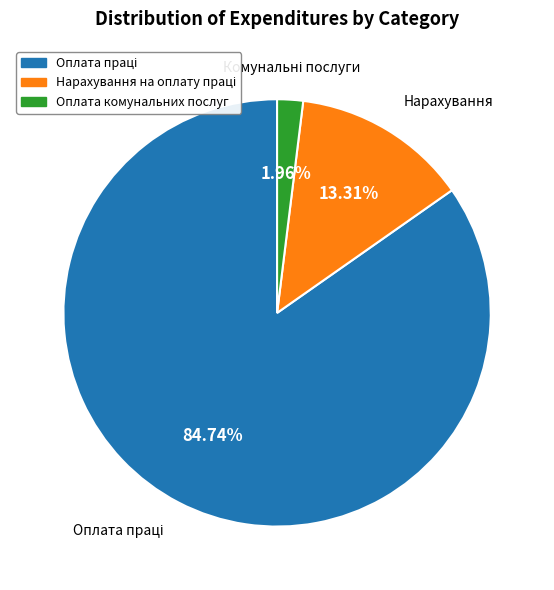

Is there any slice that represents more than half of the pie?

Yes